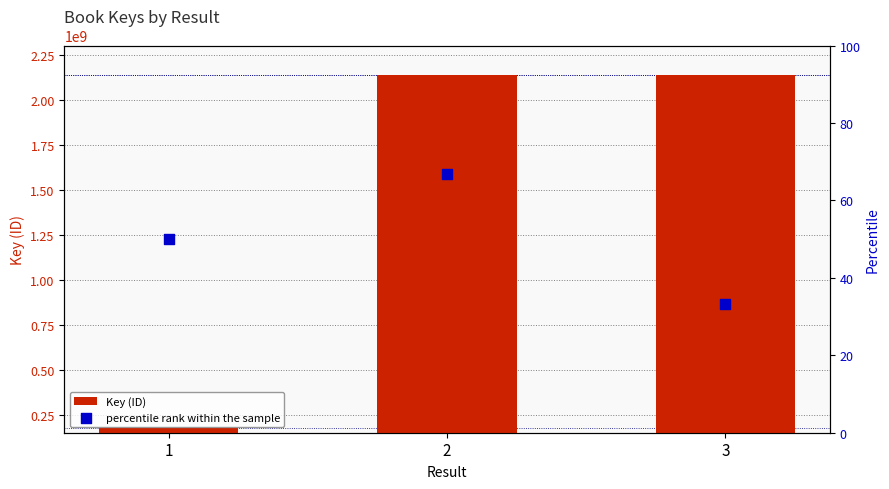

At which category is the sum across all series the highest?

2